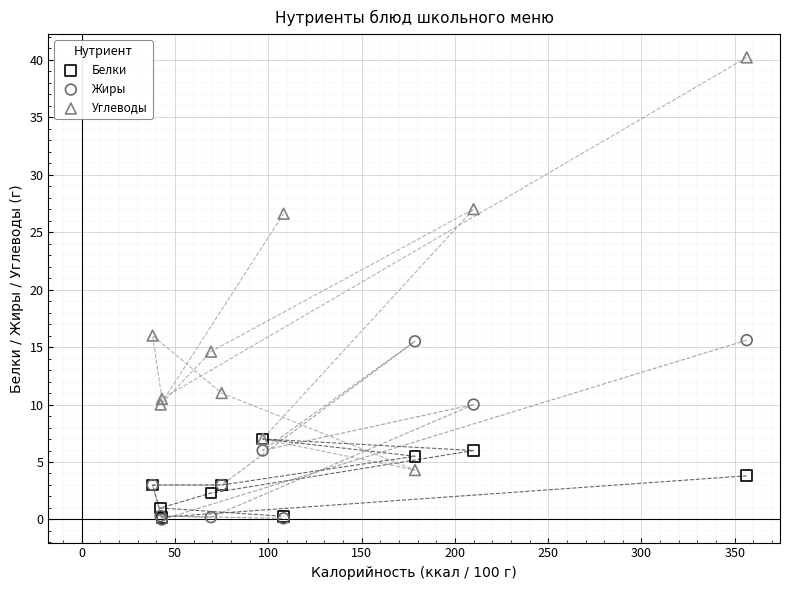

Which series contains the highest Y value?

Углеводы